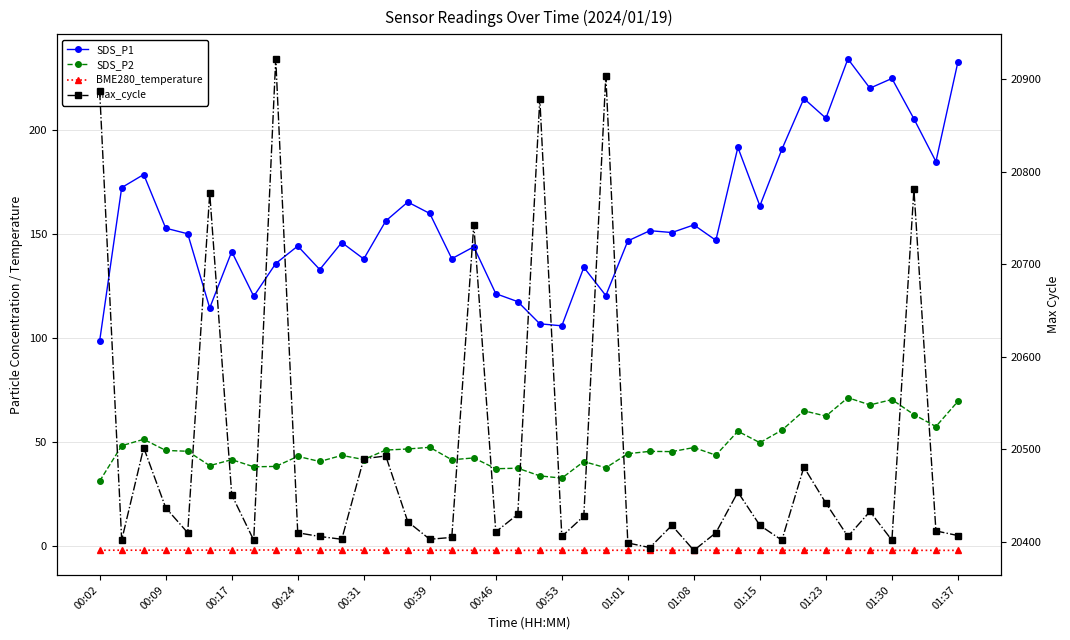

How many data points does each series have?

40